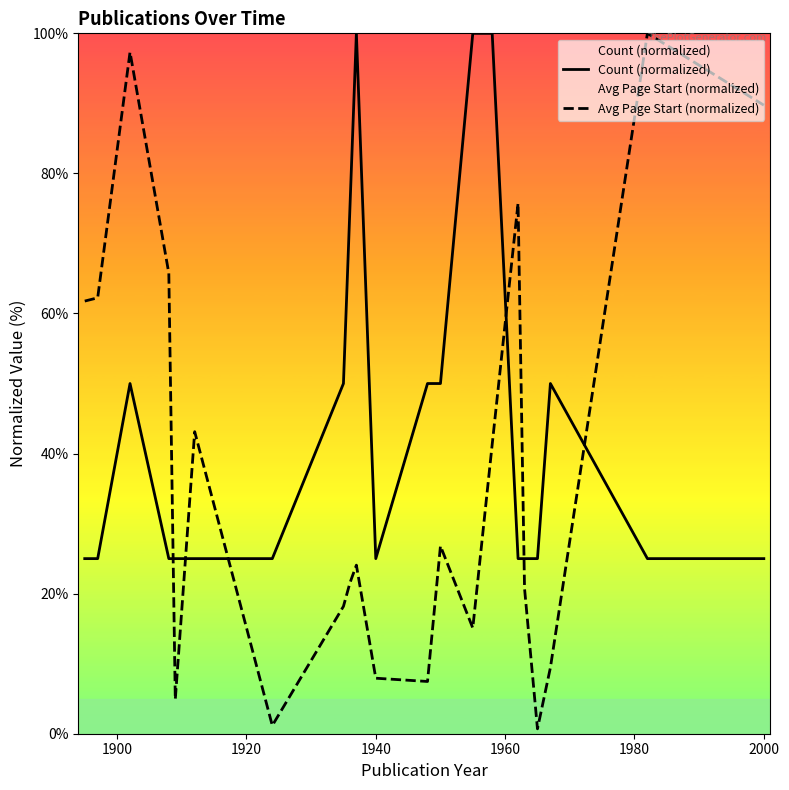

True or false: Count (normalized) and Avg Page Start (normalized) intersect in this chart.

True